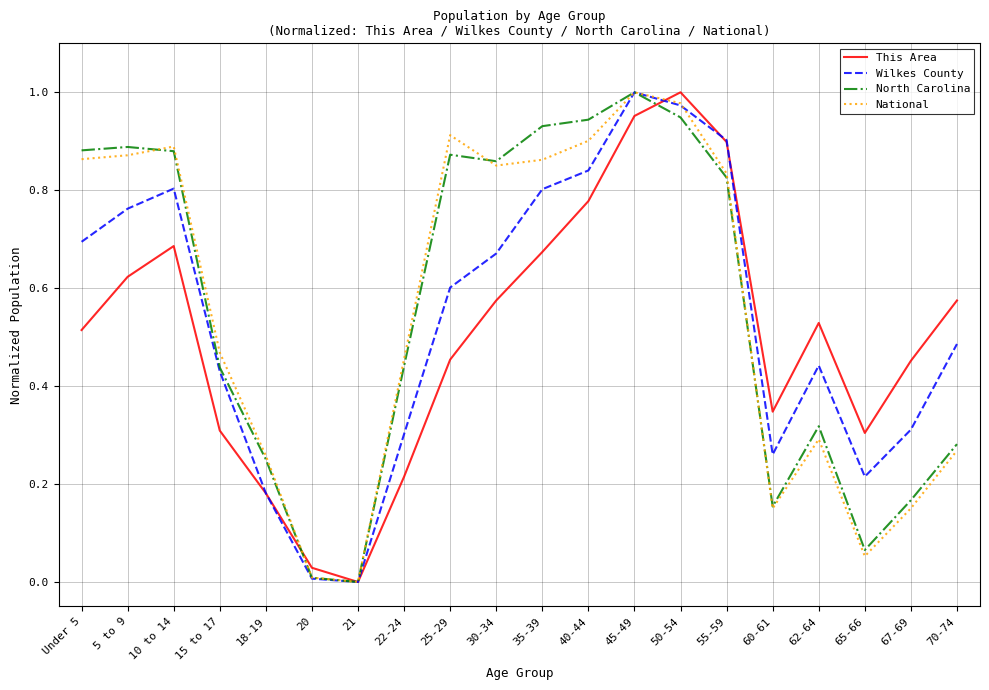

What position from the right is 35-39?

10